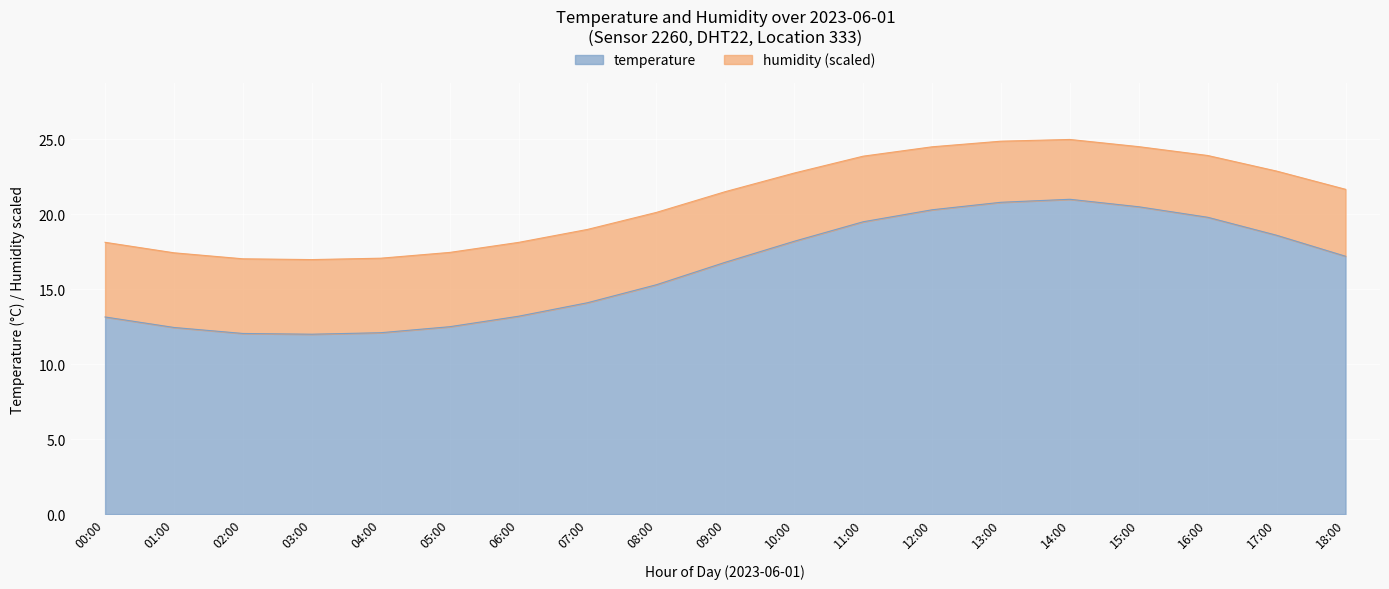

What is the ratio of the value at 13:00 to the value at 18:00?

1.2